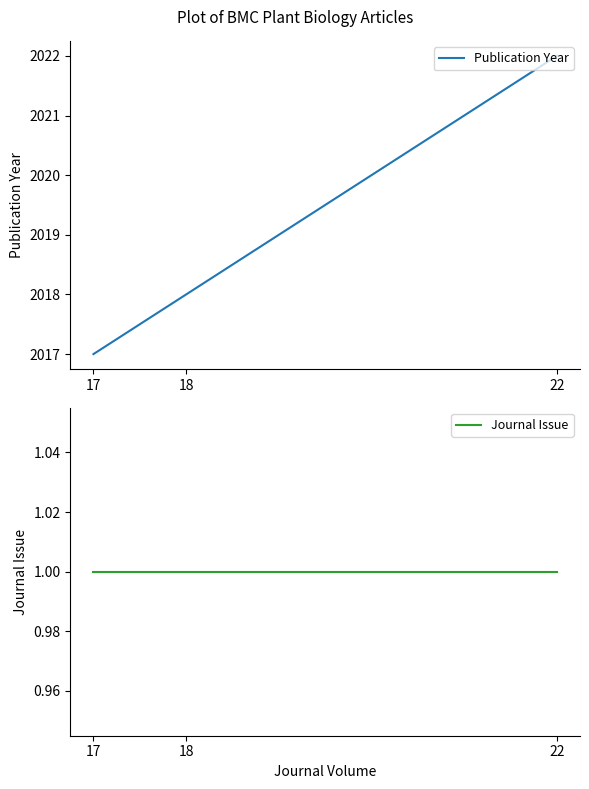

Count the number of data series in this chart.

2